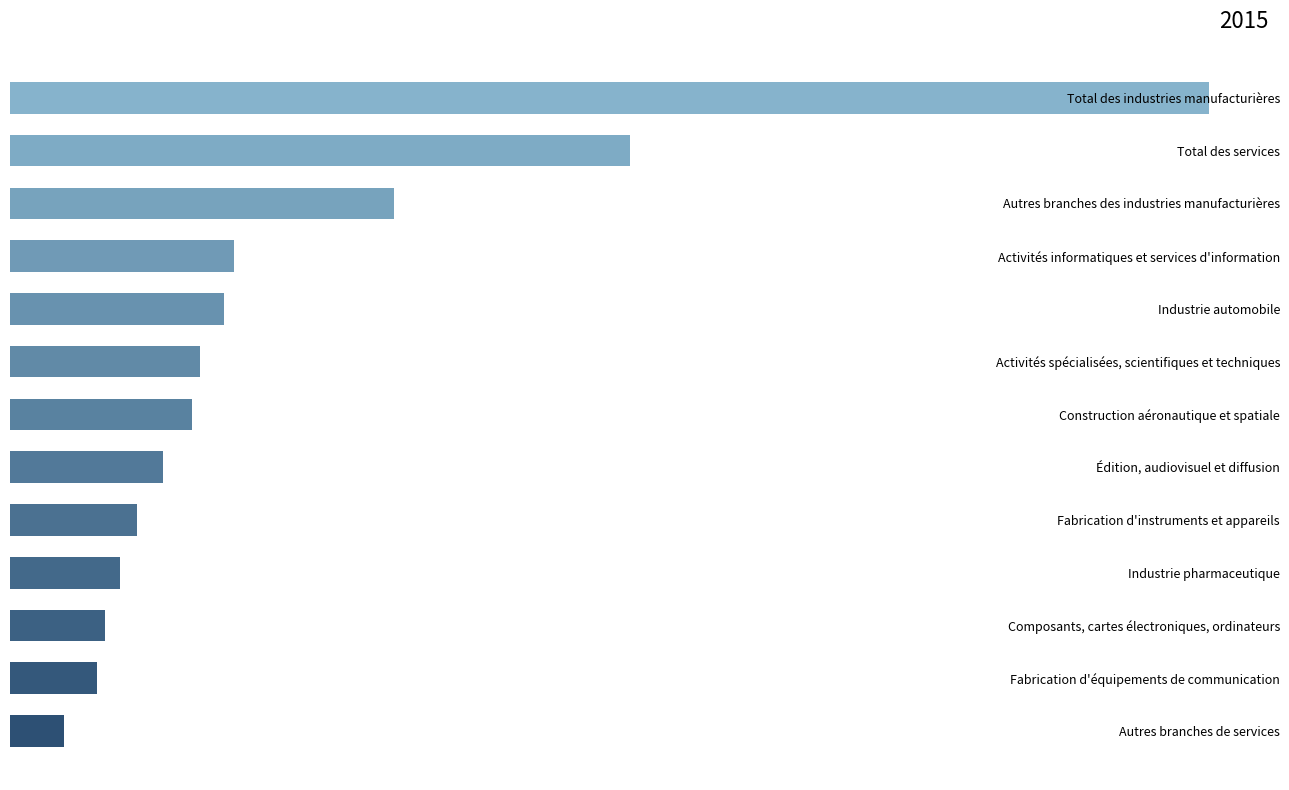

Does the chart contain any negative values?

No